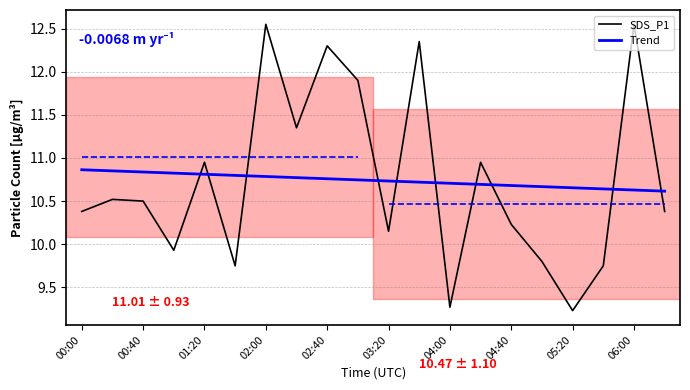

The value of SDS_P1 at 02:00 is 4.4. True or false?

False